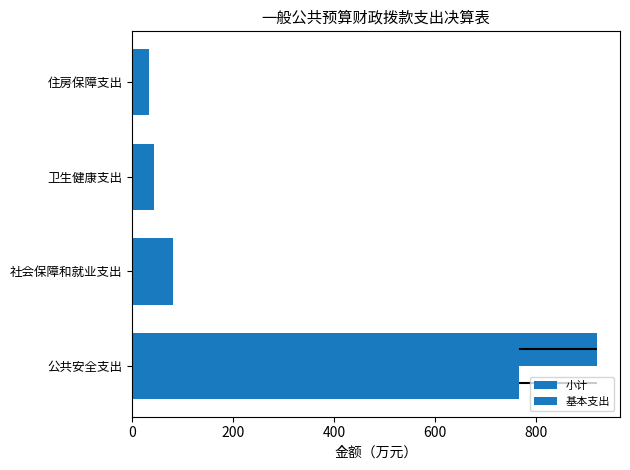

List the series in order of their peak value, highest first.

小计, 基本支出